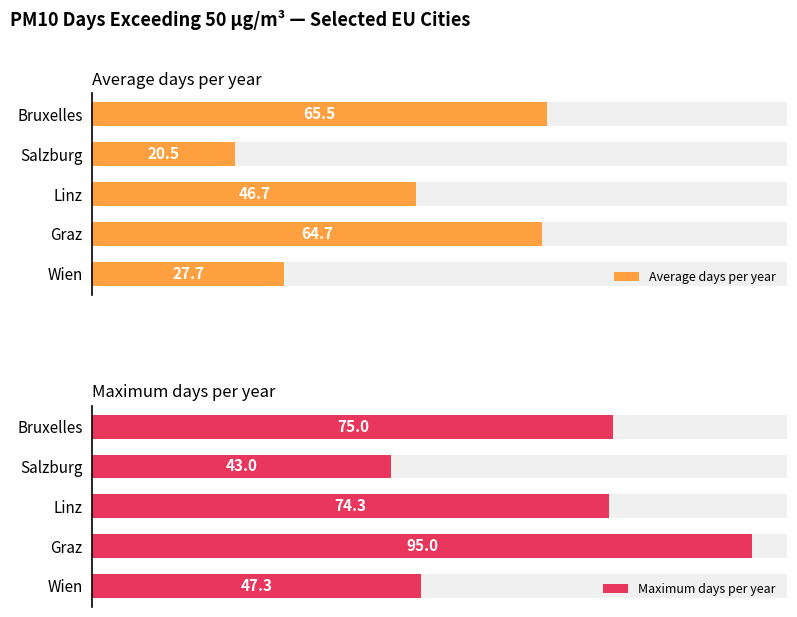

What is the maximum value for Average days per year?

65.5